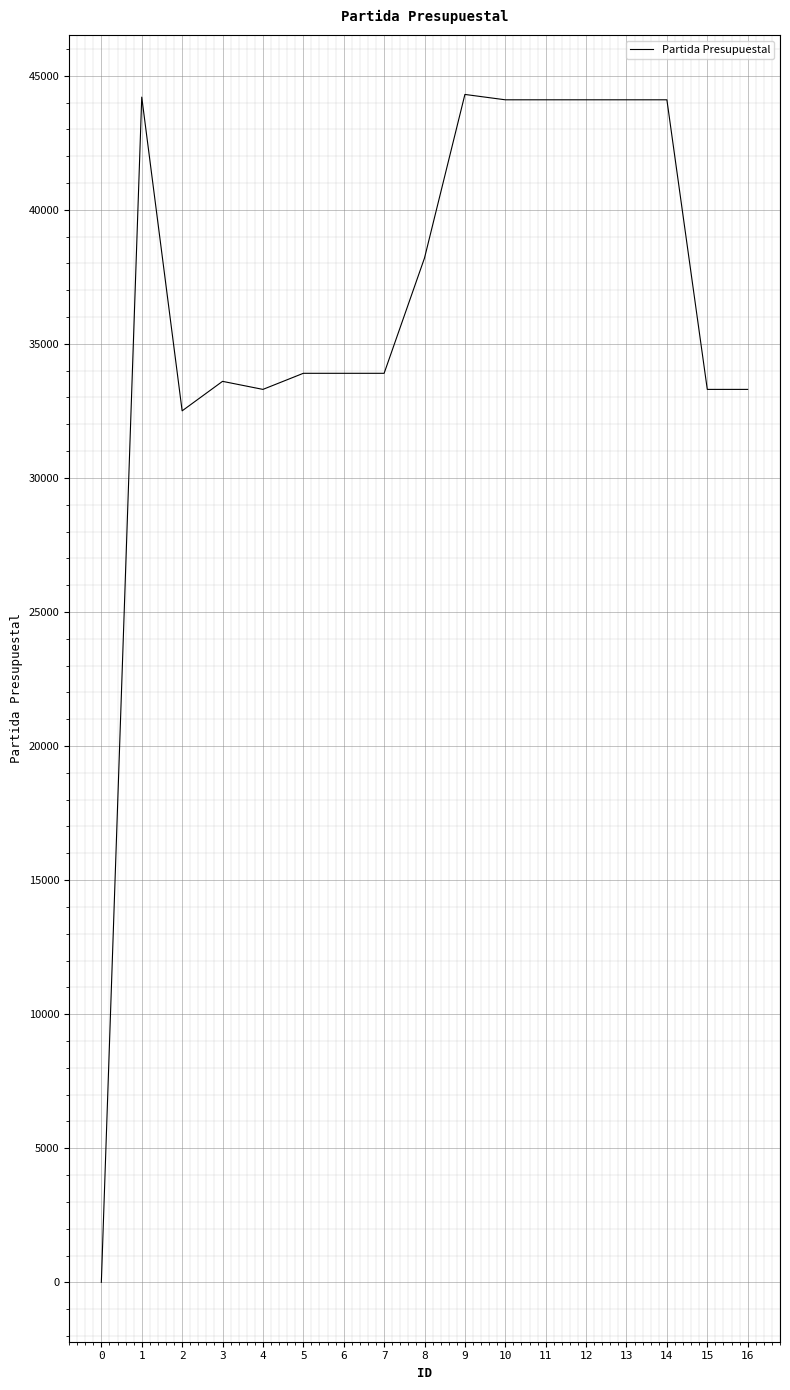

What is the maximum value shown in the chart?

44301